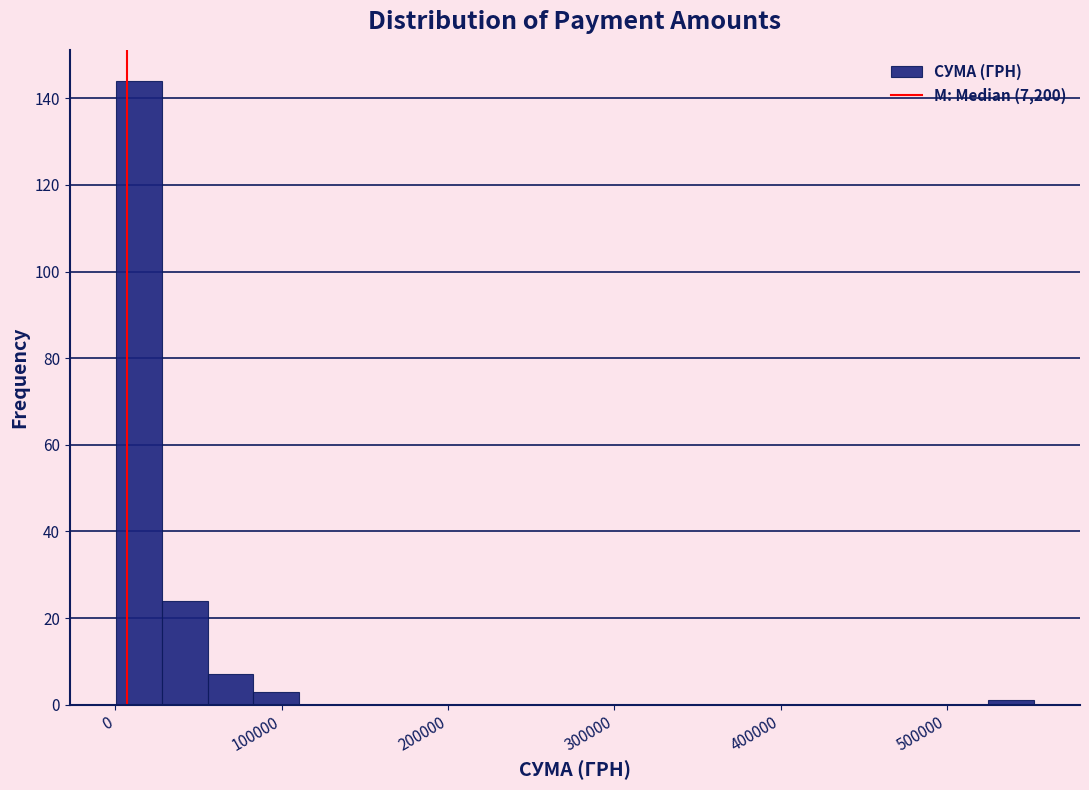

Around what value on the x-axis is the tallest bar? Give the approximate position of its centre, as read against the axis.

10000